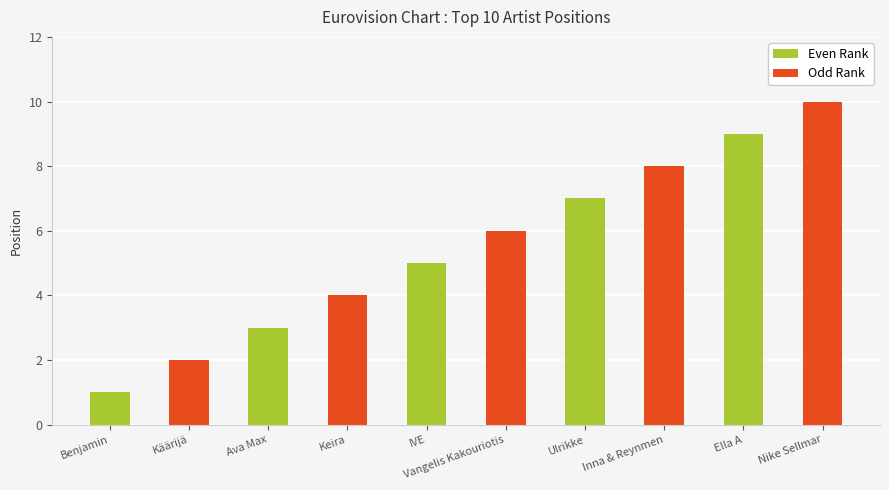

What is the label of the 10th bar from the left?

Nike Sellmar